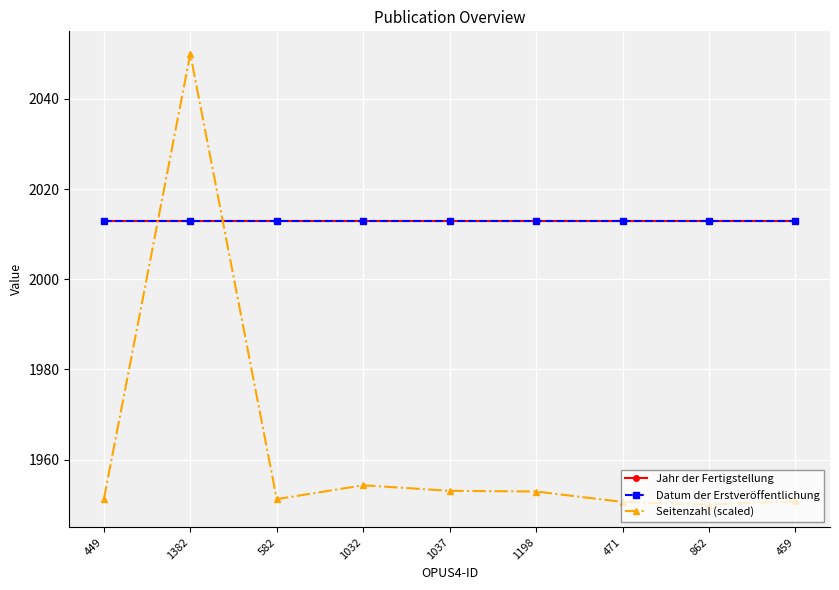

How many lines are shown in the chart?

3